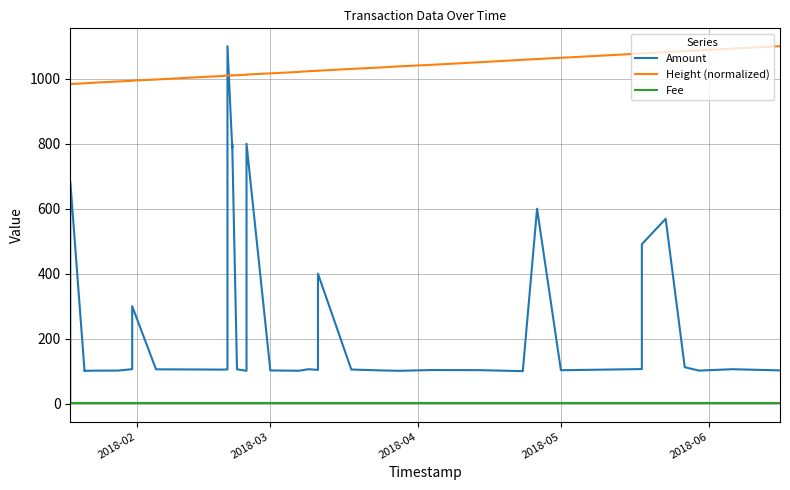

At which category does the chart reach its minimum across all series?

2018-02